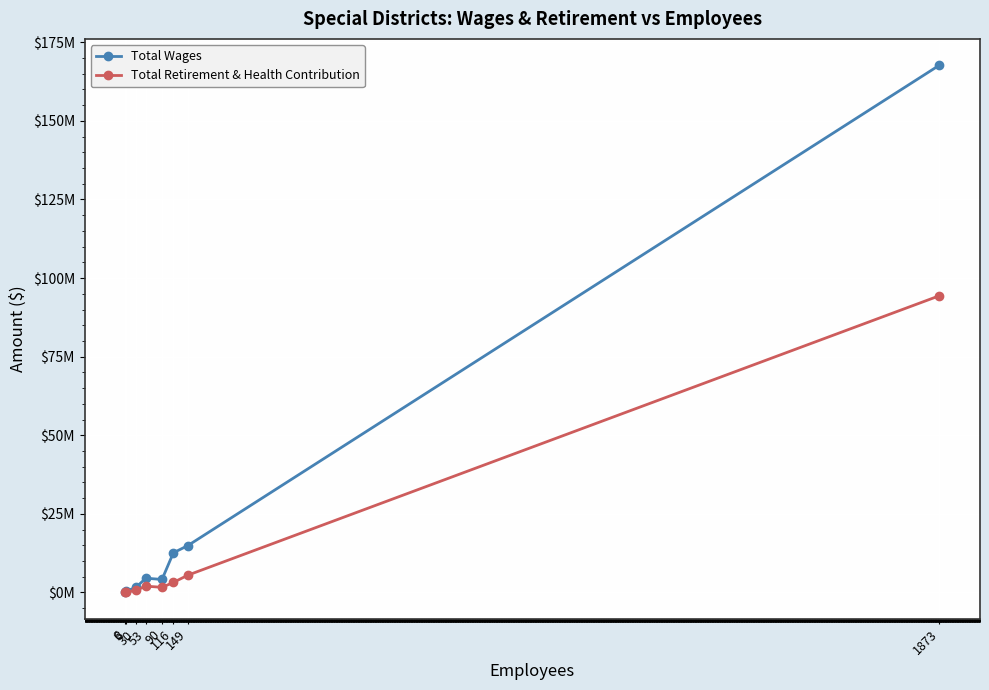

List the series in order of their overall mean, highest first.

Total Wages, Total Retirement & Health Contribution